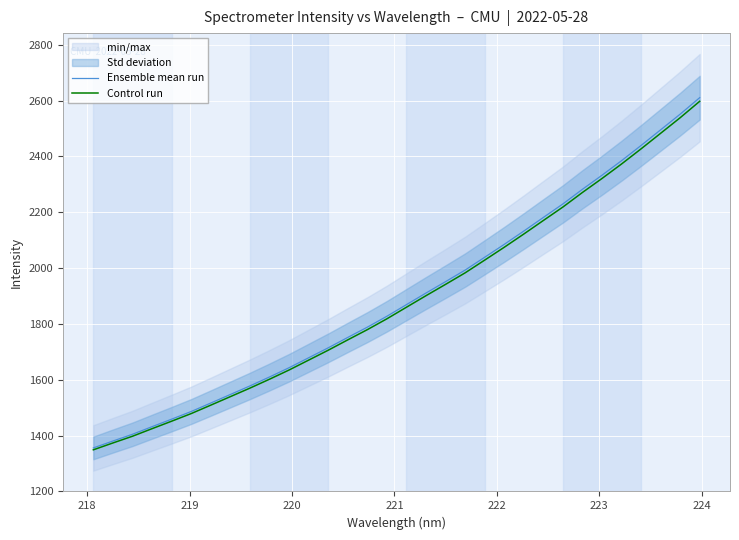

True or false: Ensemble mean run and Control run cross at least once.

False